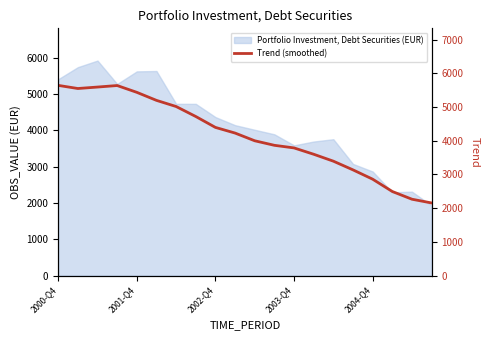

How many points are lower than both their immediate neighbors (excluding endpoints)?

1